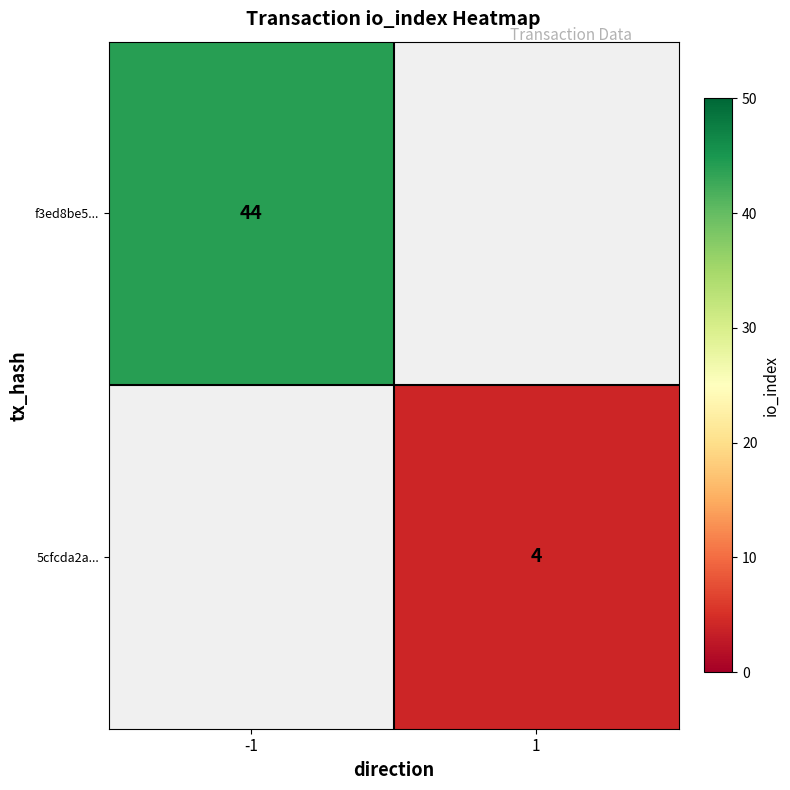

Is the value of 5cfcda2a... at 1 greater than the value of f3ed8be5... at -1?

No